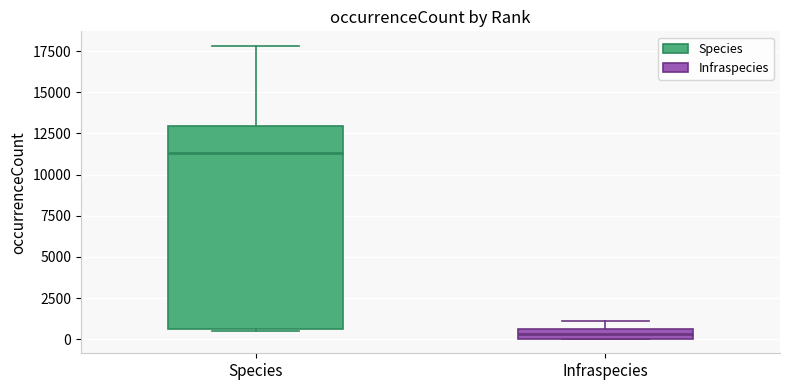

Which box's median line is the highest?

Species